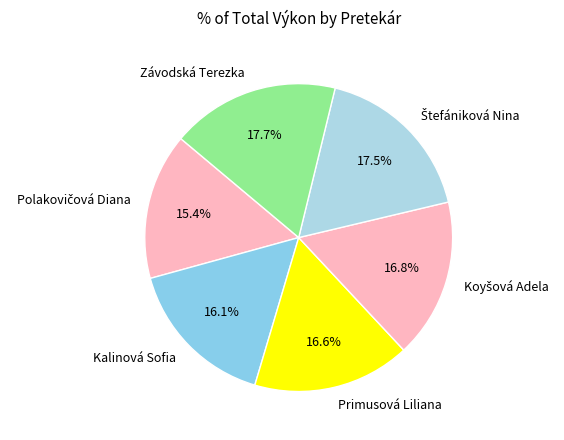

What is the total percentage of Kalinová Sofia and Závodská Terezka?

33.8%